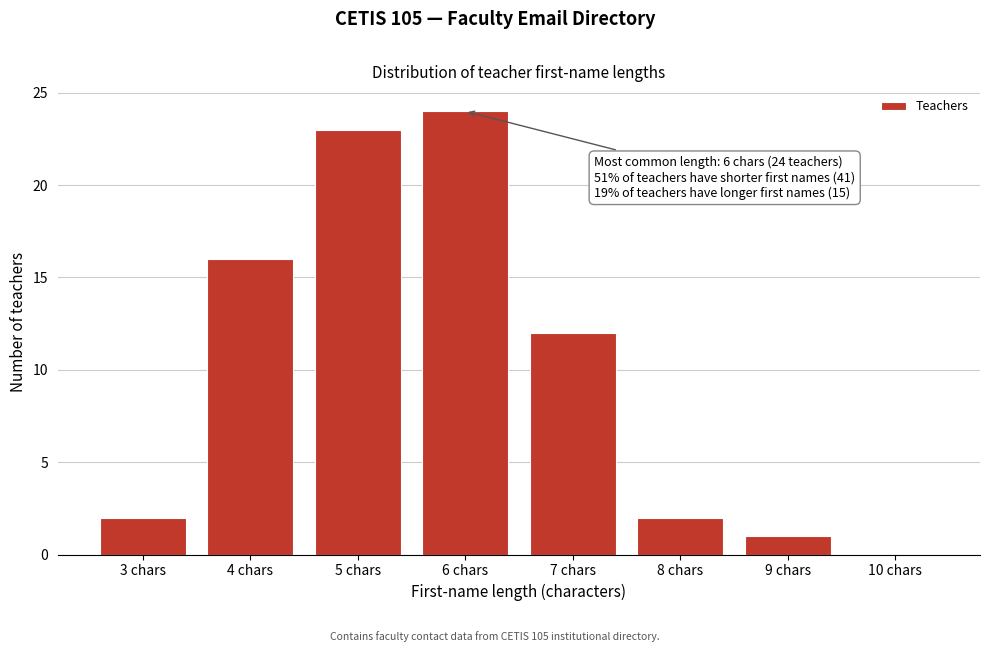

Over which range of the x-axis is the bar tallest?

5.5 to 6.5